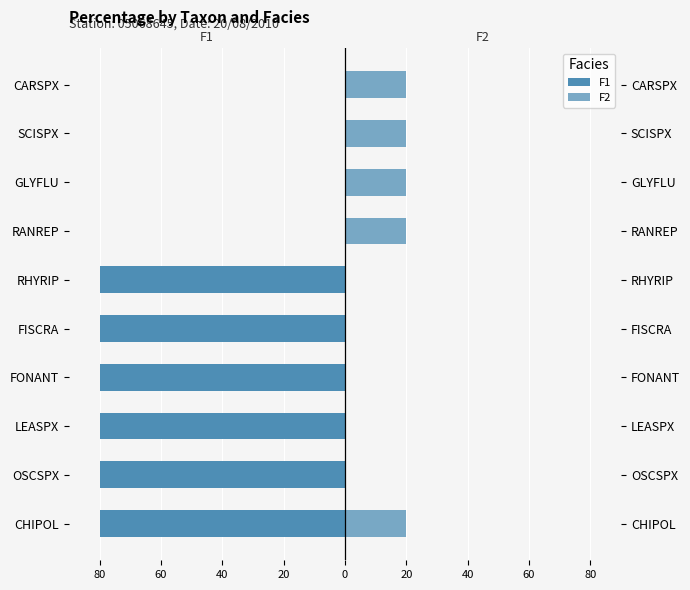

The value of F2 at FONANT is 0. True or false?

True